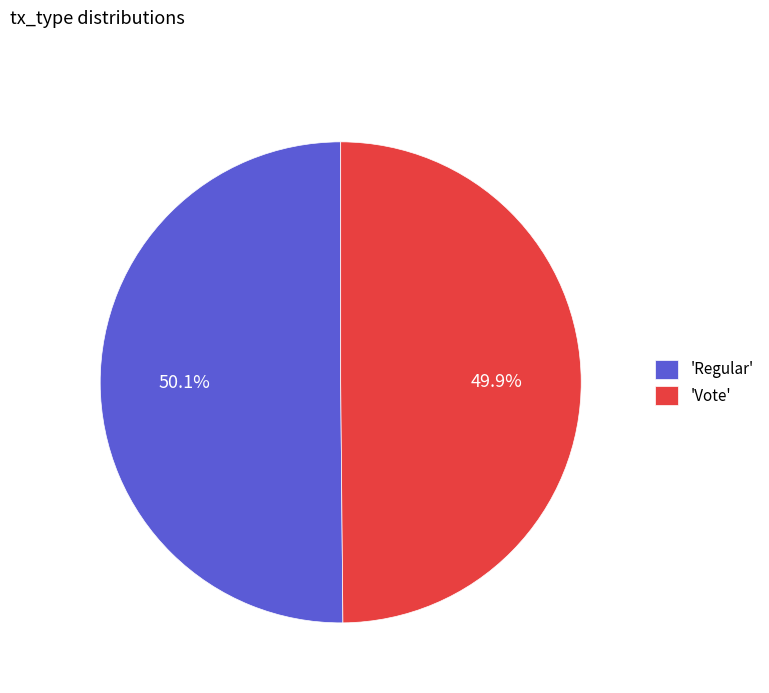

Is there a majority slice in this chart?

Yes